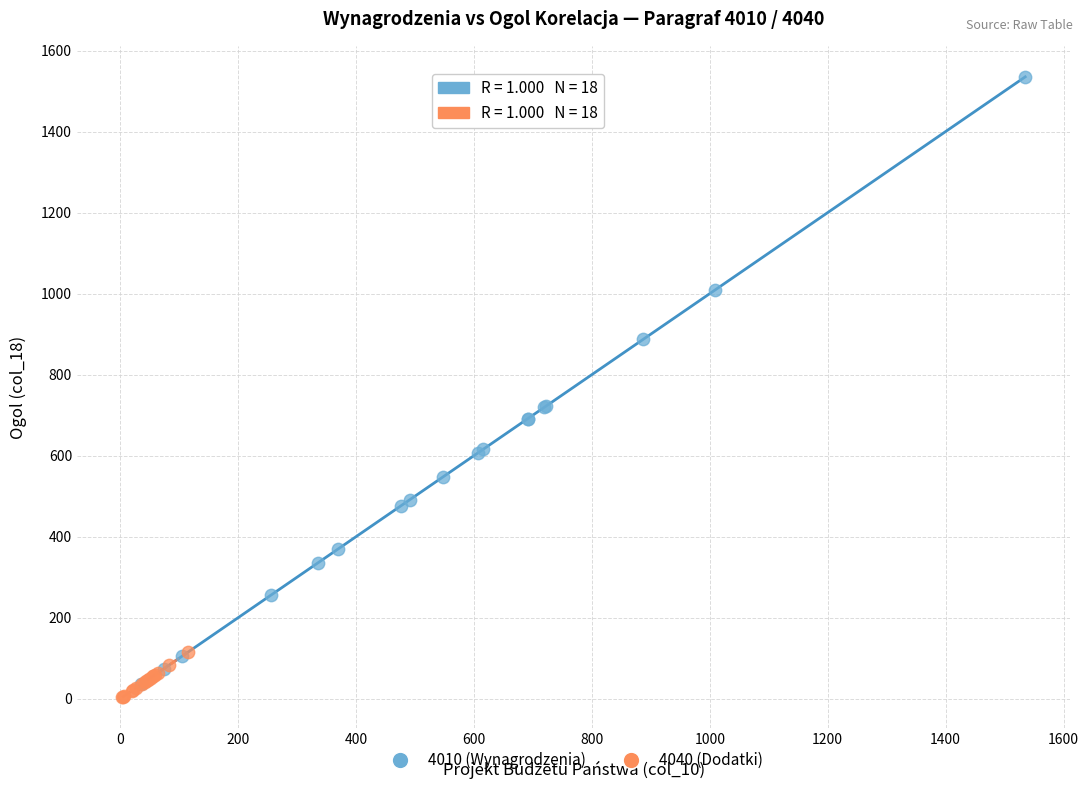

Which series contains the highest Y value?

4010 (Wynagrodzenia)